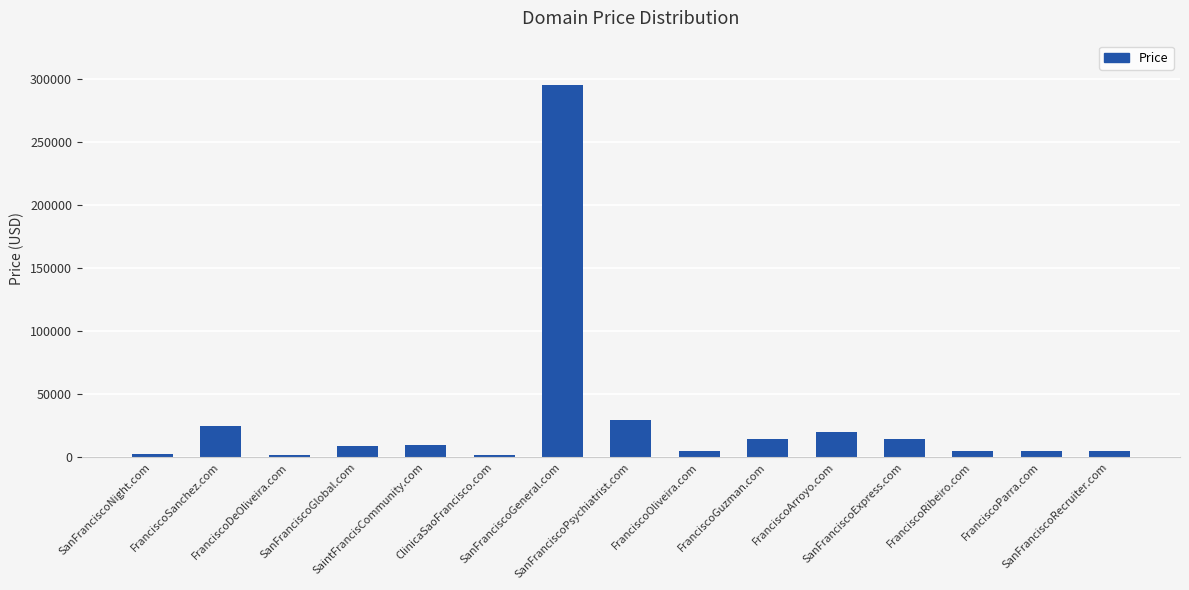

What is the change in value from SanFranciscoNight.com to SaintFrancisCommunity.com?

+7000